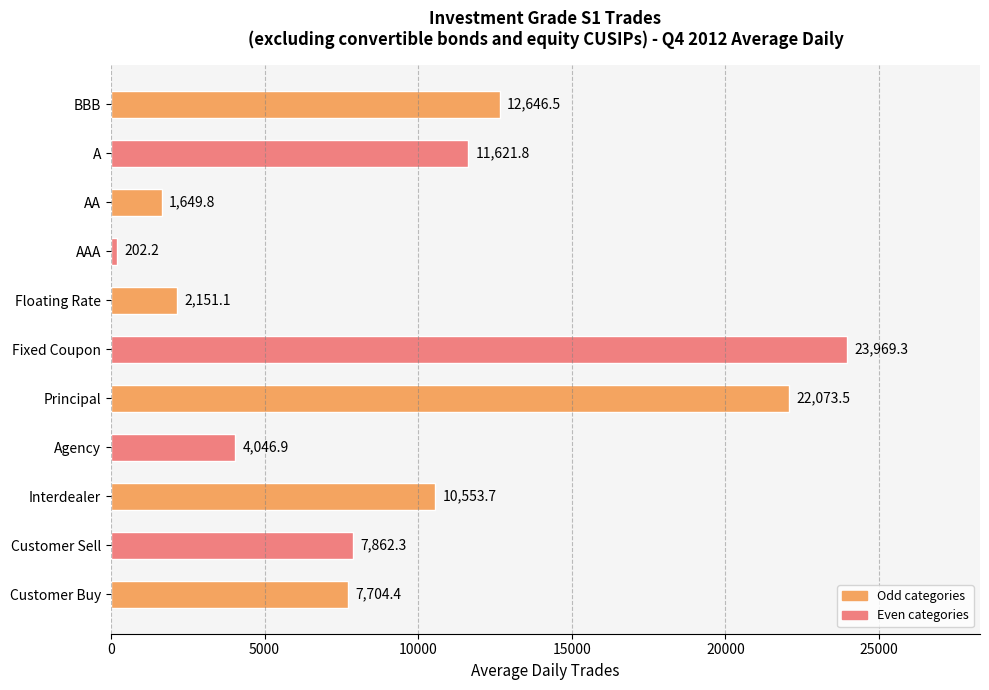

How many data points are above 7862?

6